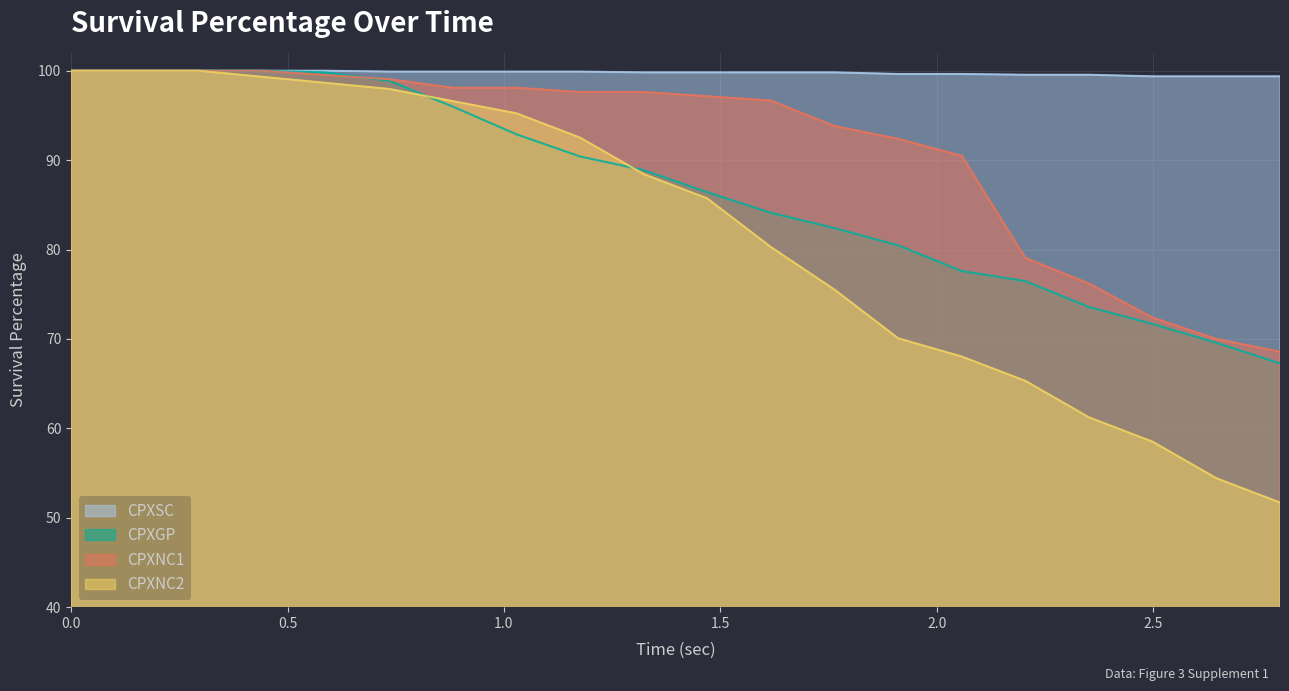

Which series has the widest spread of values?

CPXNC2